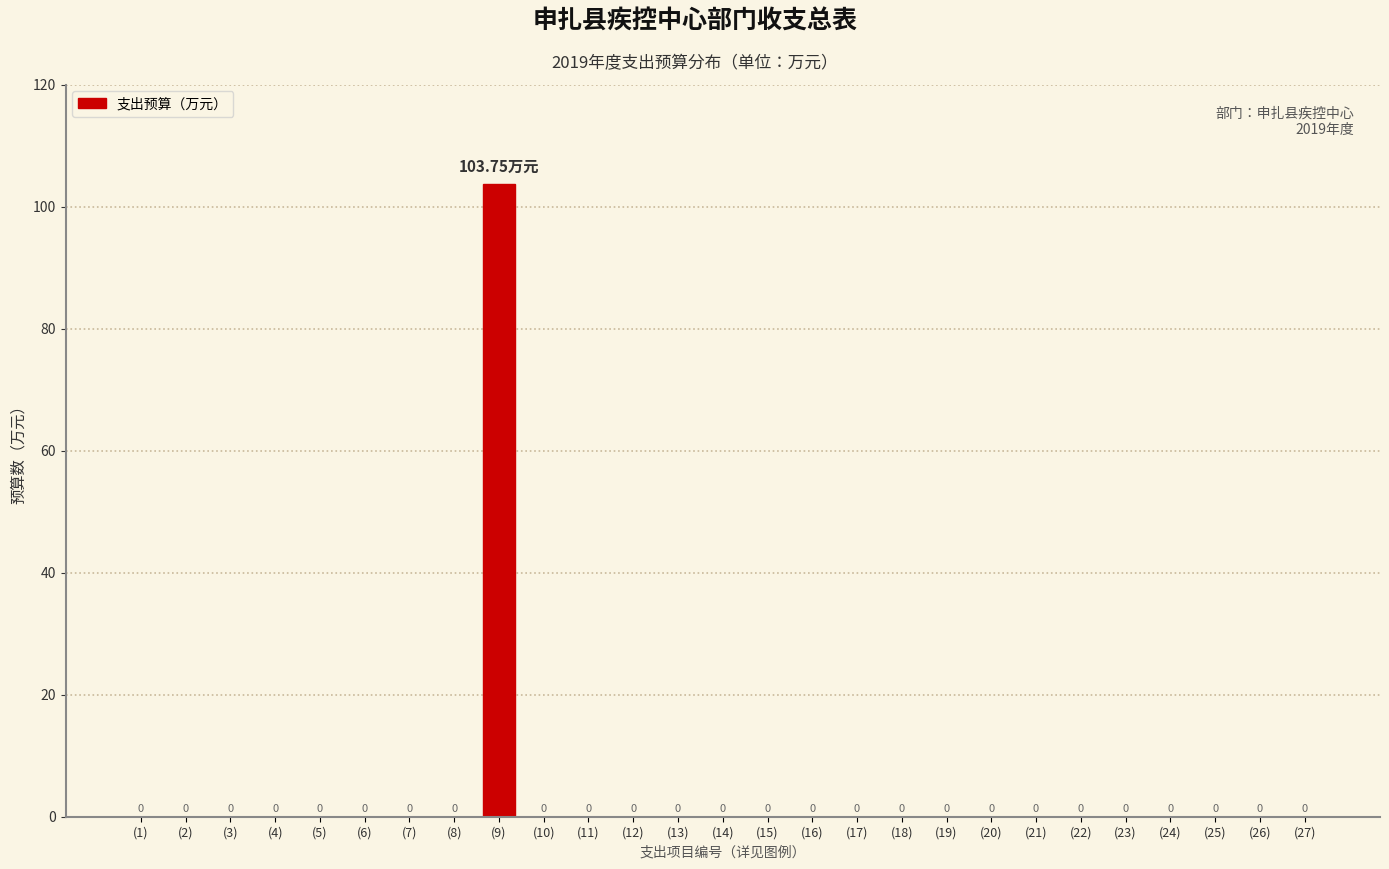

Which has a higher value, (8) or (9)?

(9)